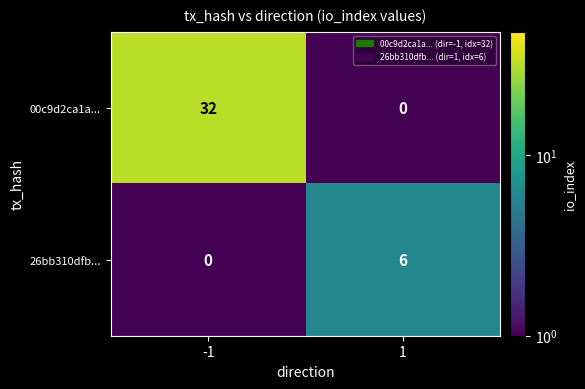

At 1, list the series in order from largest to smallest.

26bb310dfb..., 00c9d2ca1a...